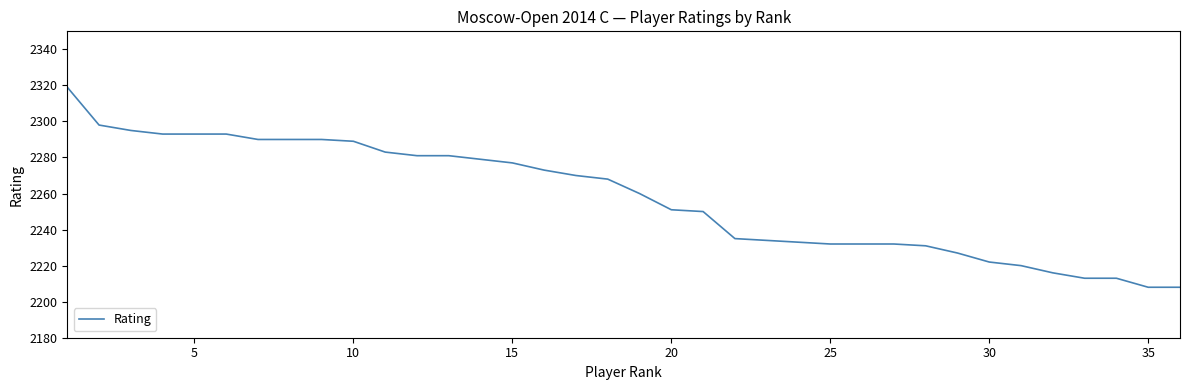

What is the difference between the maximum and minimum values?

111